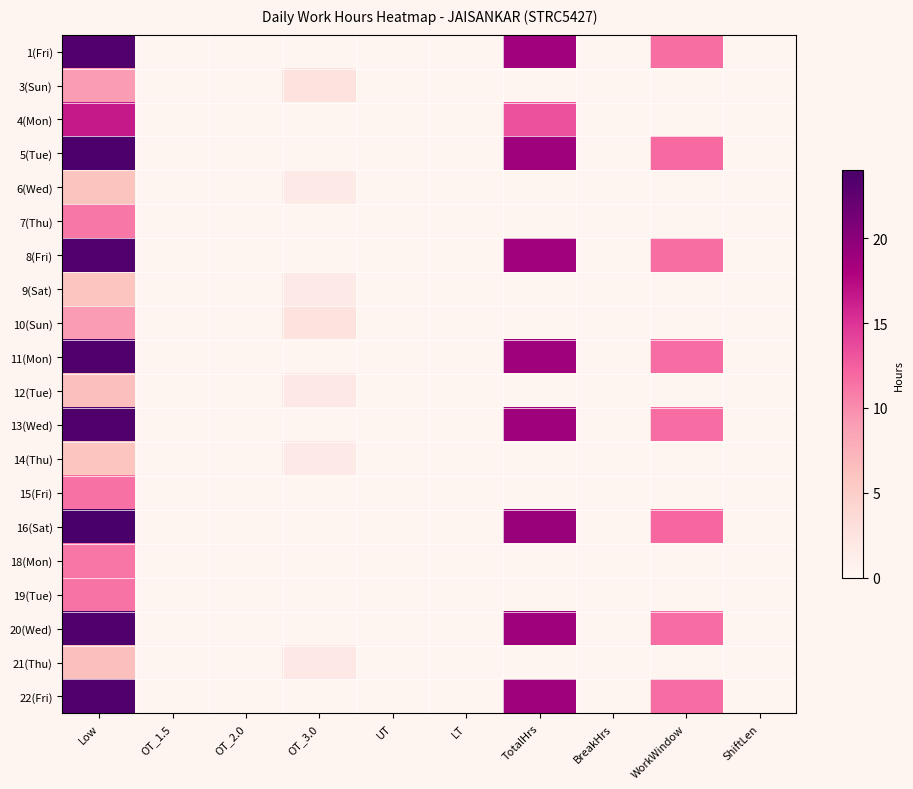

List the series in order of their peak value, lowest first.

9(Sat), 14(Thu), 6(Wed), 21(Thu), 12(Tue), 10(Sun), 3(Sun), 7(Thu), 18(Mon), 19(Tue), 15(Fri), 4(Mon), 1(Fri), 8(Fri), 20(Wed), 11(Mon), 13(Wed), 22(Fri), 5(Tue), 16(Sat)